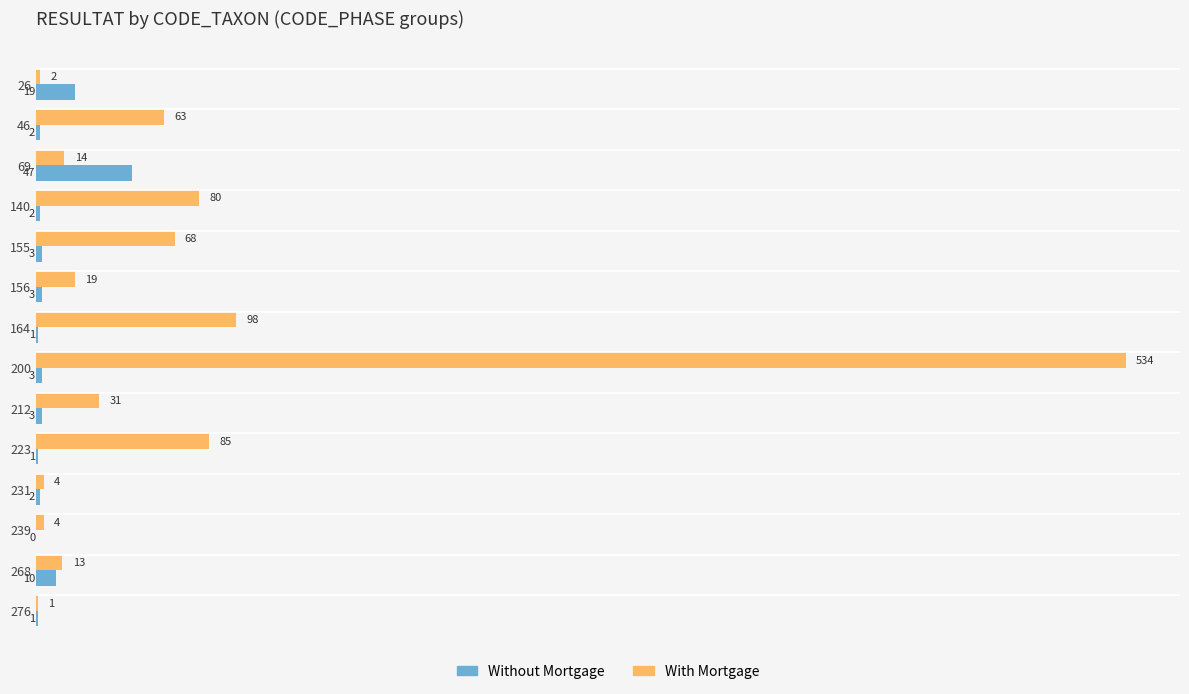

True or false: With Mortgage has a value of 38 at 140.

False